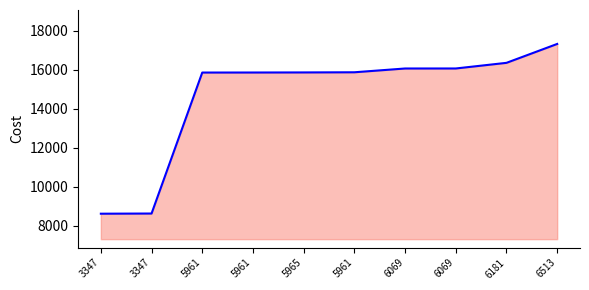

How many lines are shown in the chart?

1